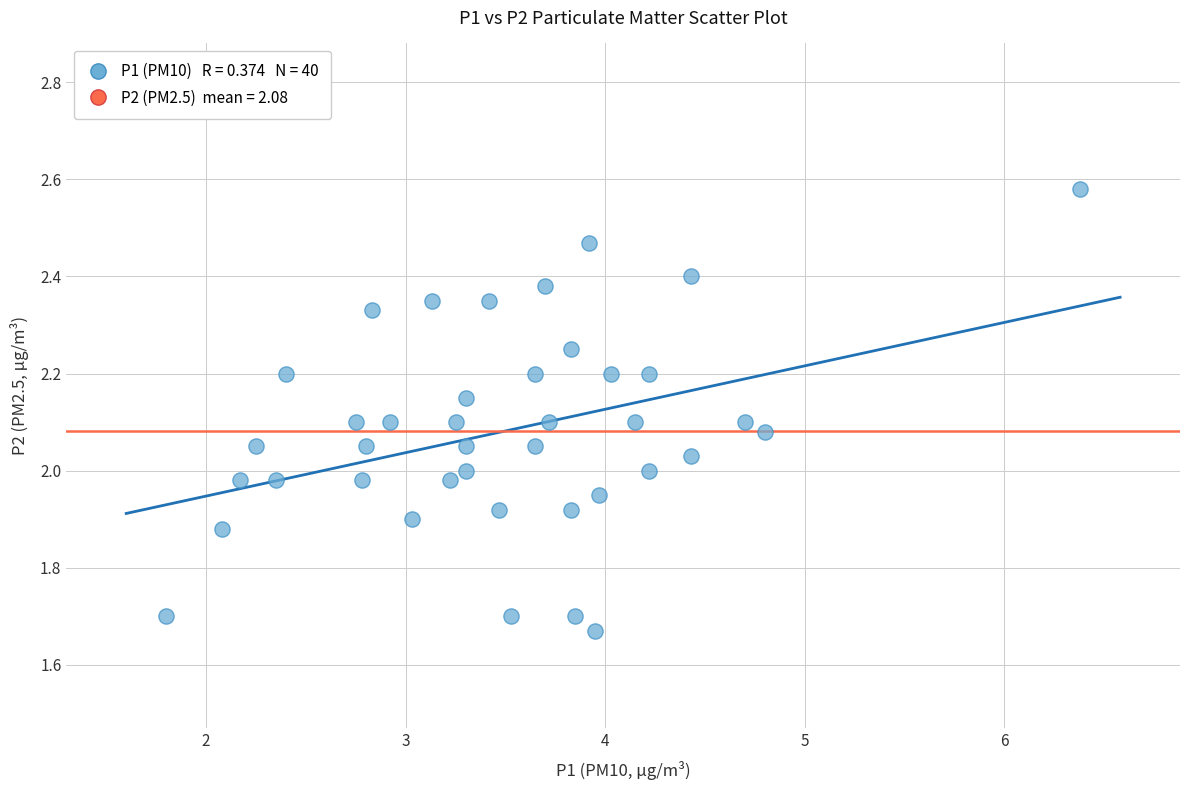

Count the number of points in this scatter plot.

40